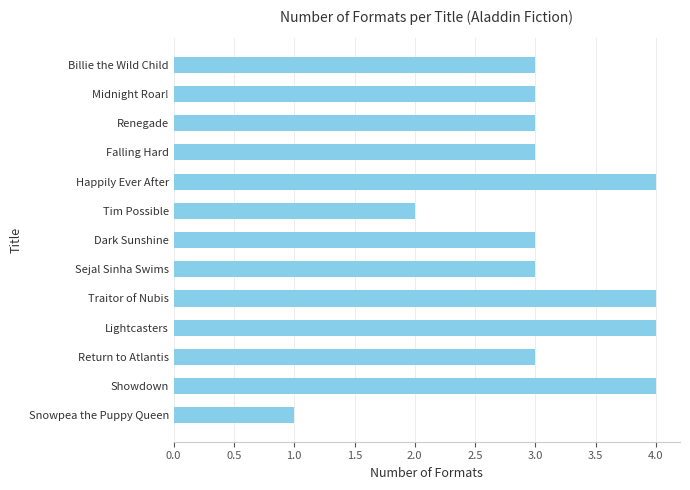

What is the change in value from Renegade to Happily Ever After?

+1